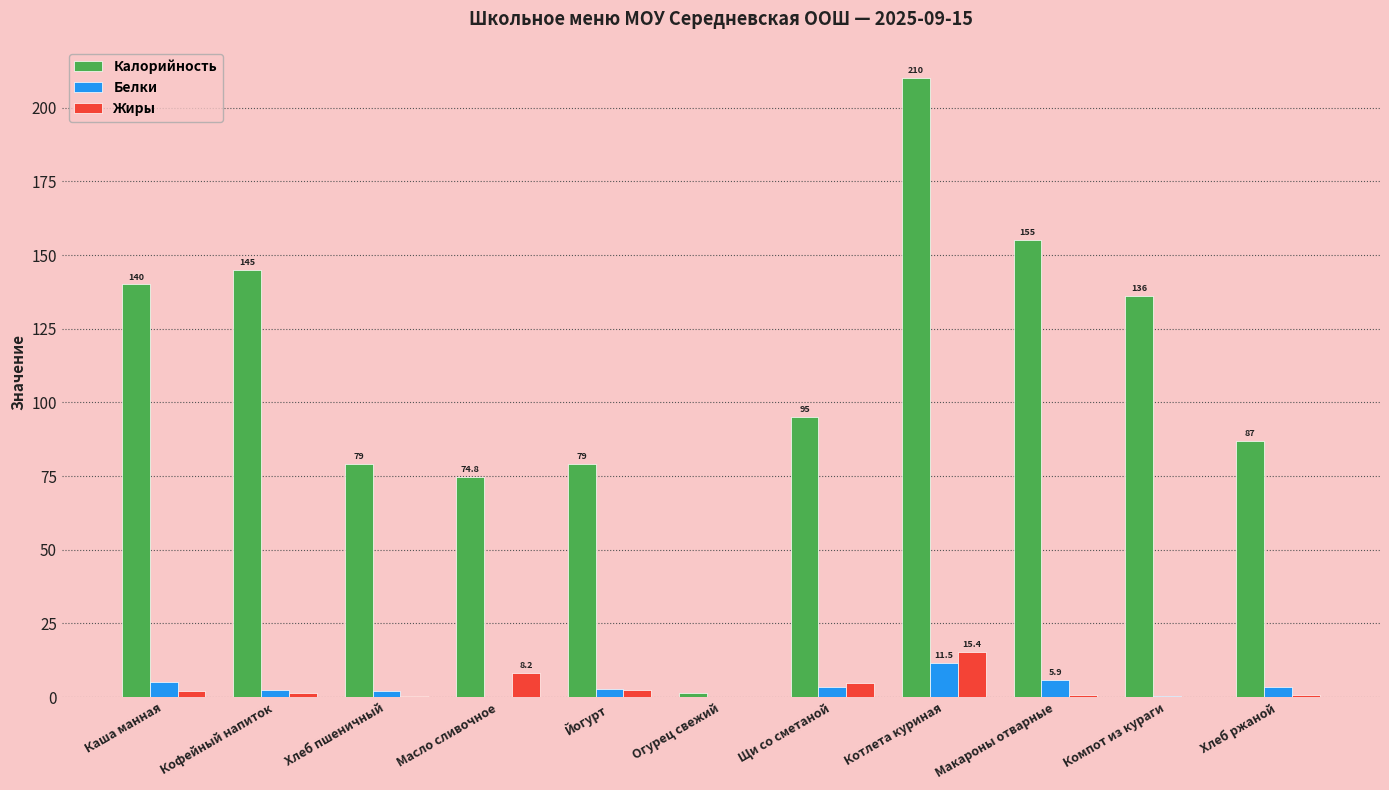

Between Йогурт and Огурец свежий, which series saw the biggest shift?

Калорийность